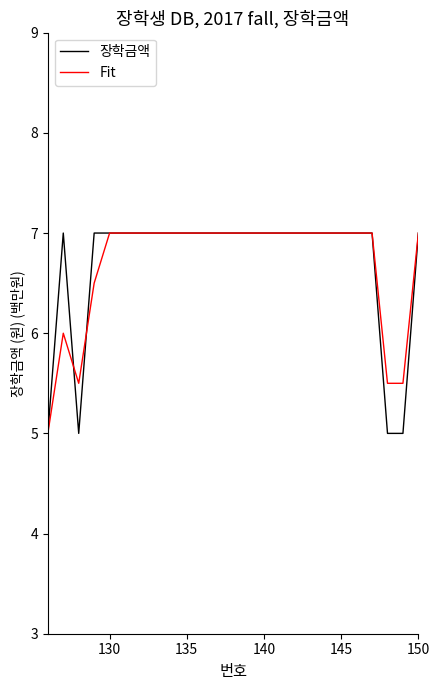

What is the greatest value displayed?

7.0